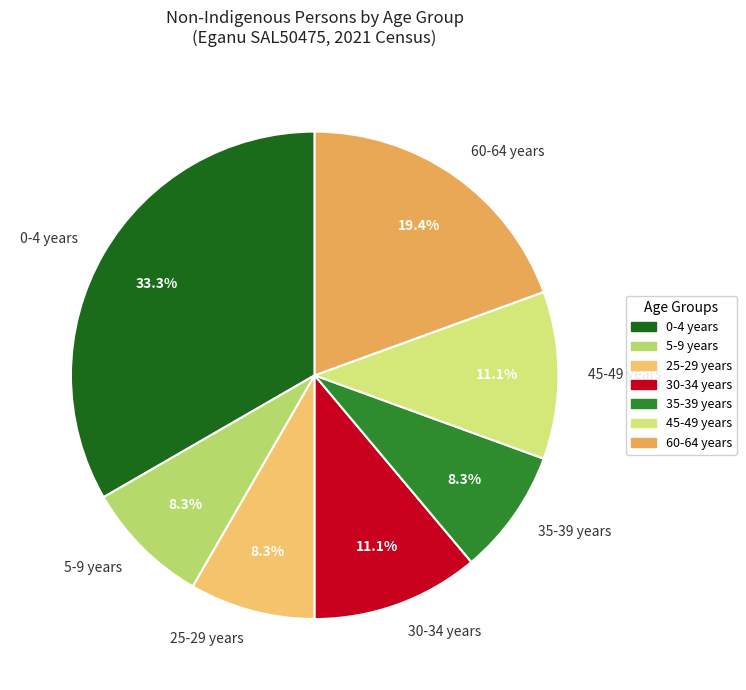

To the nearest percent, what is the average slice percentage?

14%